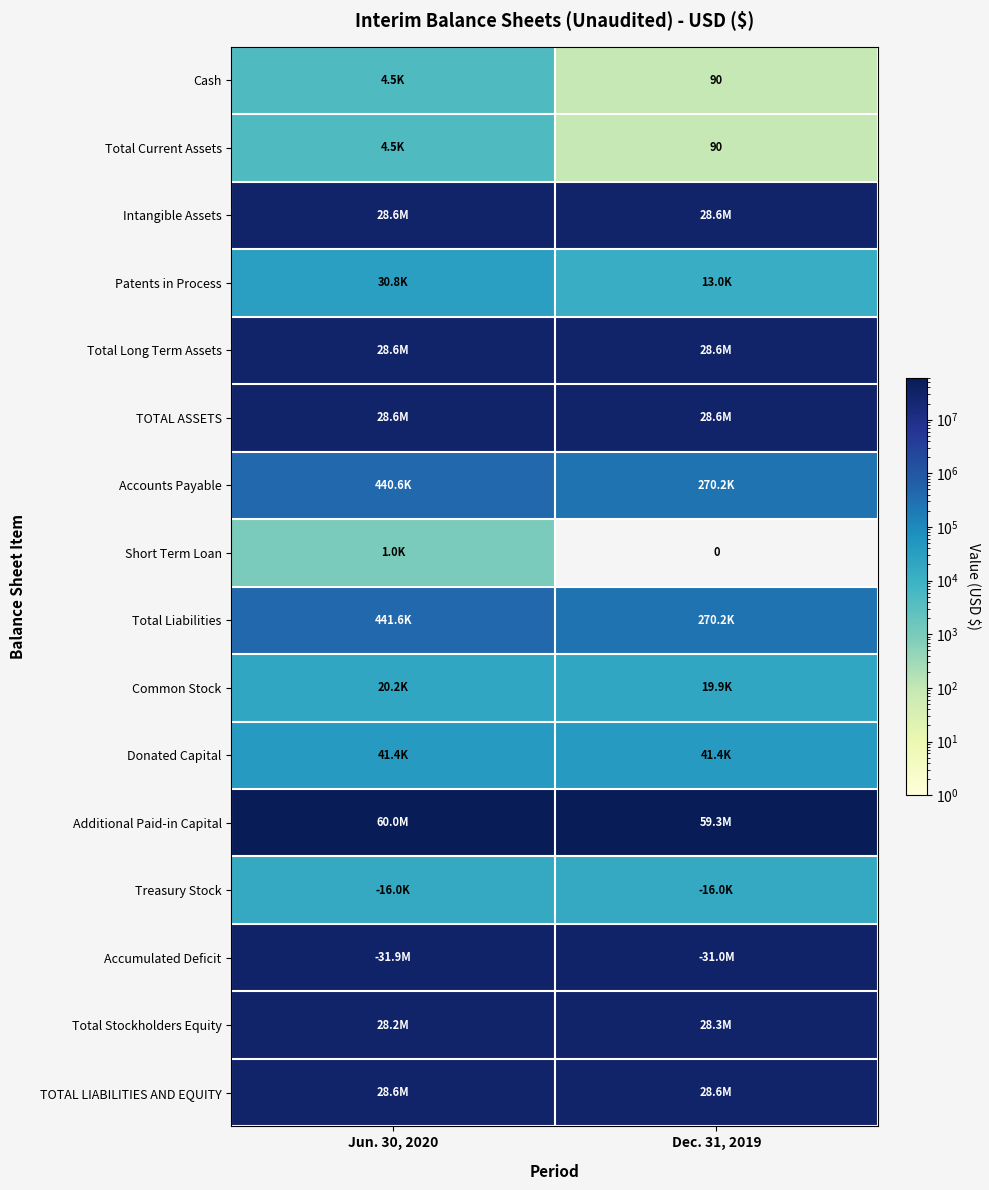

Rank the series by their maximum value, from lowest to highest.

Short Term Loan, Cash, Total Current Assets, Treasury Stock, Common Stock, Patents in Process, Donated Capital, Accounts Payable, Total Liabilities, Total Stockholders Equity, Intangible Assets, Total Long Term Assets, TOTAL ASSETS, TOTAL LIABILITIES AND EQUITY, Accumulated Deficit, Additional Paid-in Capital